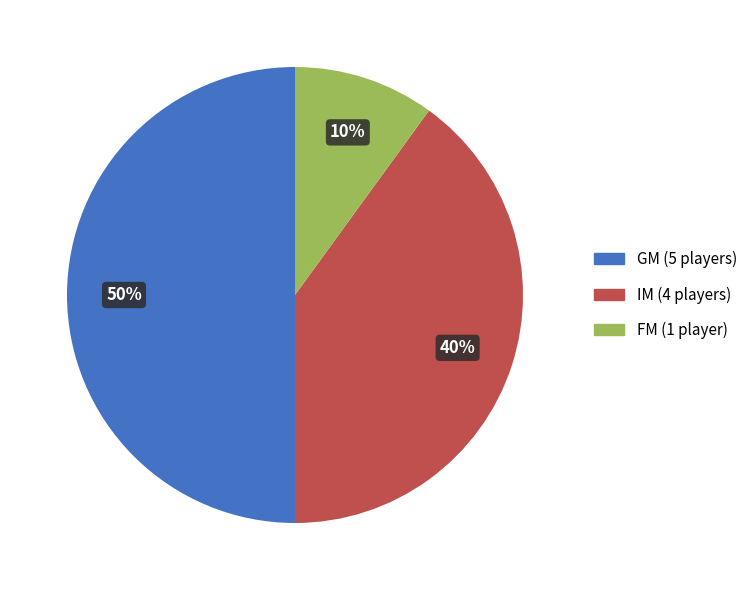

Is the sum of GM and IM greater than half?

Yes